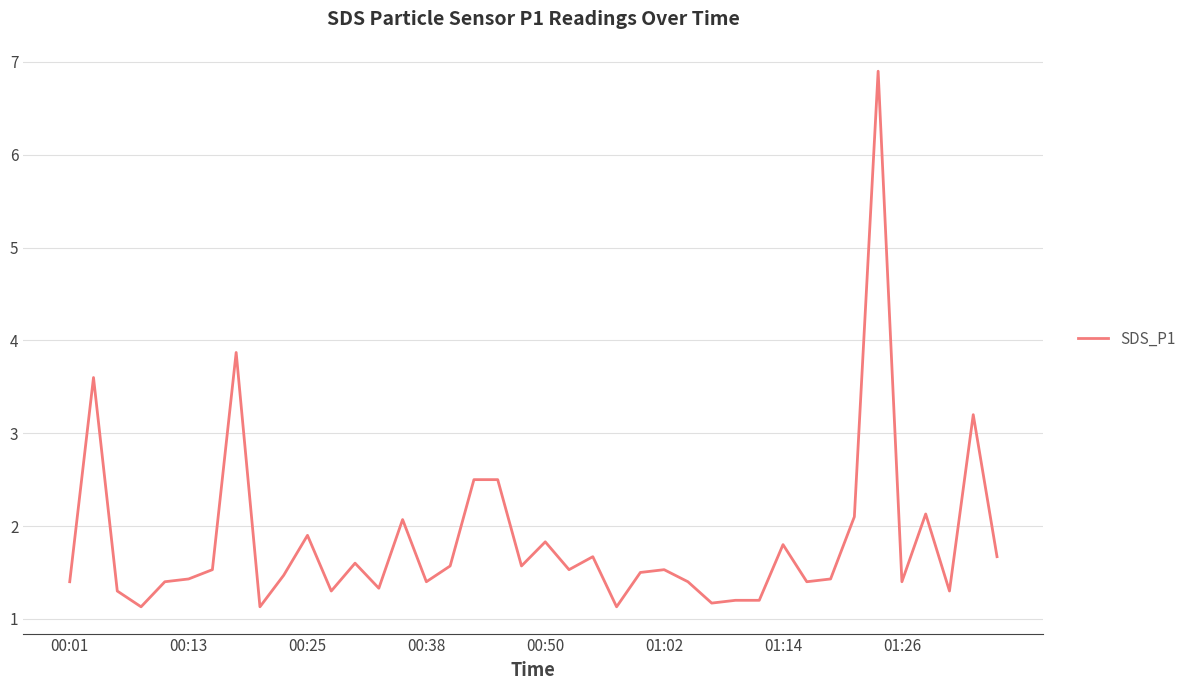

What is the minimum value shown in the chart?

1.1